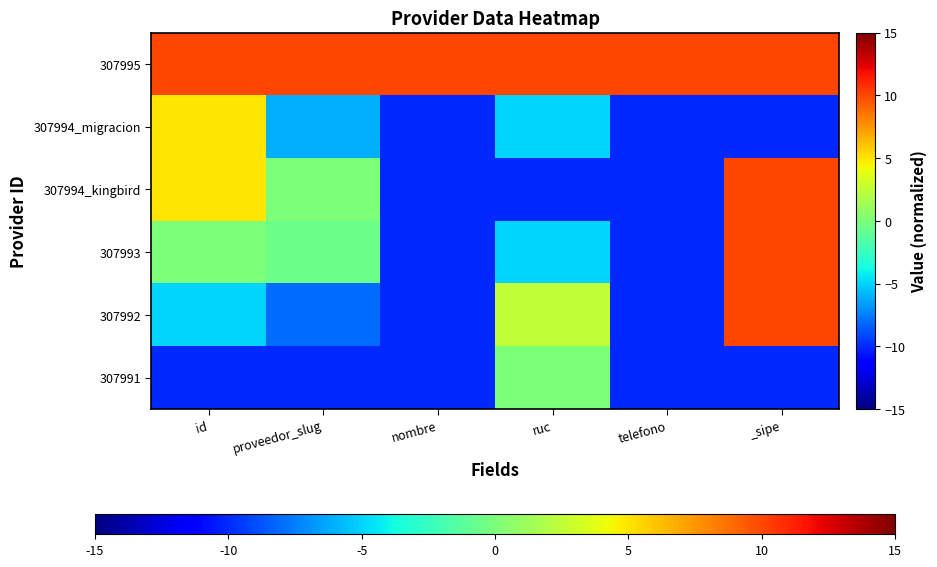

Reading left to right, what are all the values shown in this chart?

307991: id=-10.0	proveedor_slug=-10.0	nombre=-10.0	ruc=0.0	telefono=-10.0	_sipe=-10.0
307992: id=-5.0	proveedor_slug=-8.0	nombre=-10.0	ruc=2.5	telefono=-10.0	_sipe=10.0
307993: id=0.0	proveedor_slug=-0.5	nombre=-10.0	ruc=-5.0	telefono=-10.0	_sipe=10.0
307994_kingbird: id=5.0	proveedor_slug=0.0	nombre=-10.0	ruc=-10.0	telefono=-10.0	_sipe=10.0
307994_migracion: id=5.0	proveedor_slug=-6.0	nombre=-10.0	ruc=-5.0	telefono=-10.0	_sipe=-10.0
307995: id=10.0	proveedor_slug=10.0	nombre=10.0	ruc=10.0	telefono=10.0	_sipe=10.0